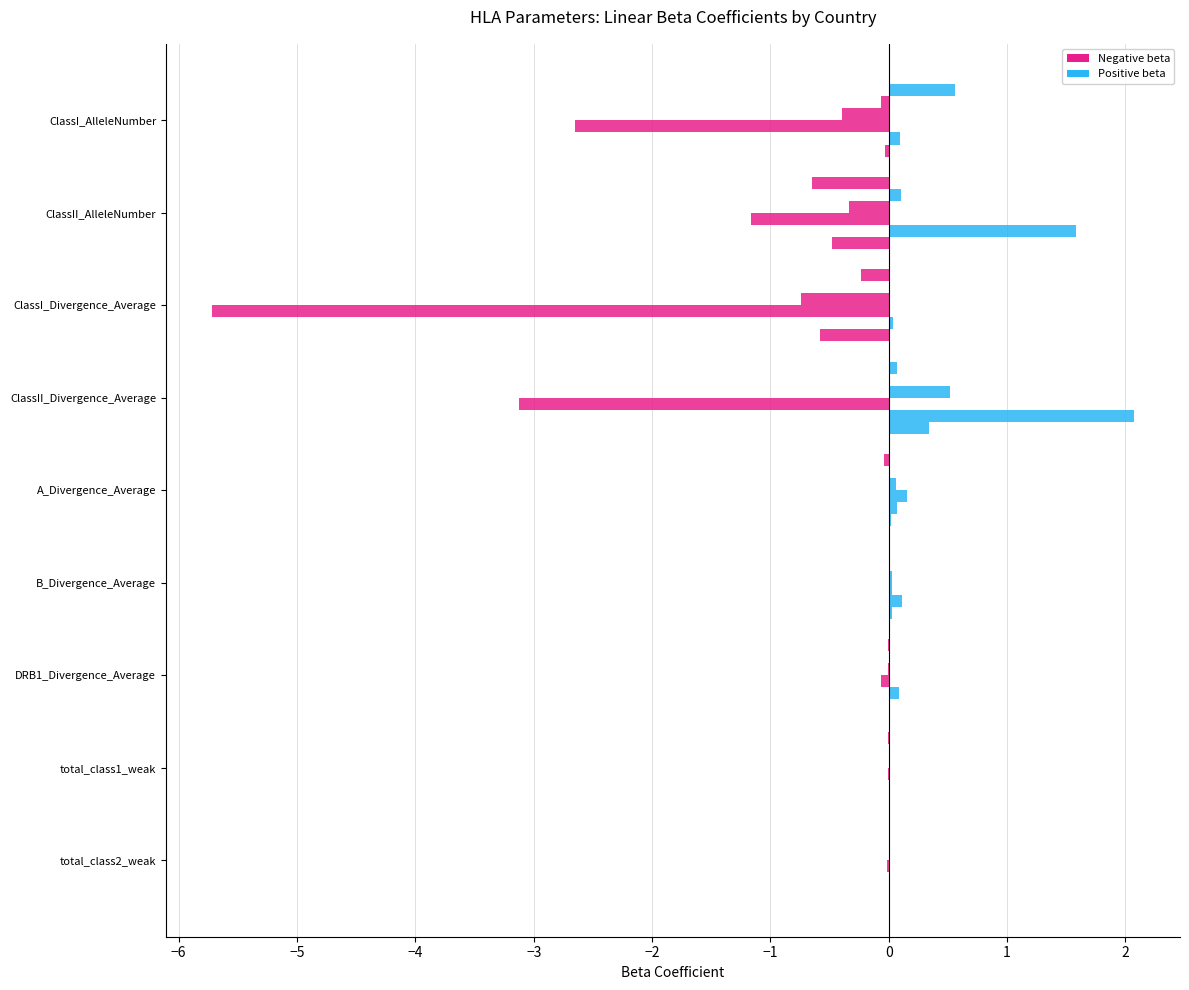

Count the number of data series in this chart.

6